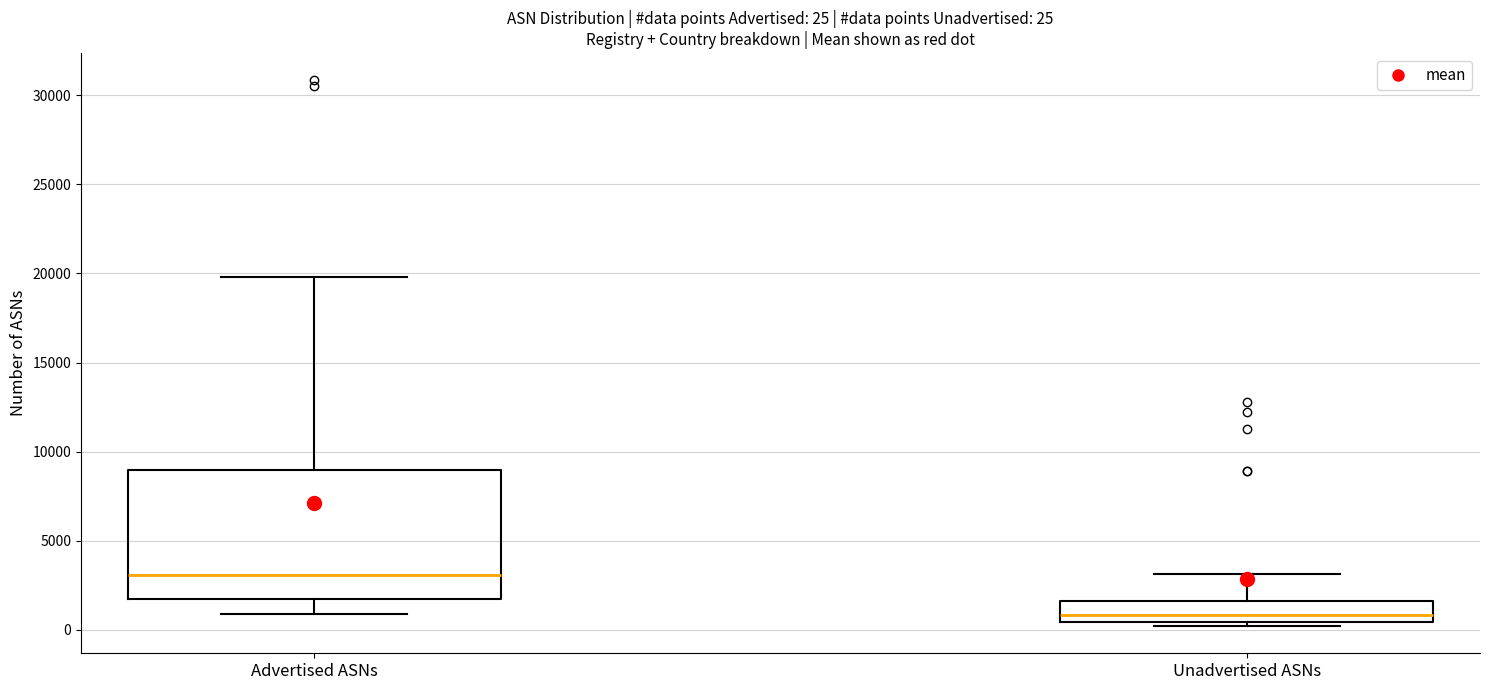

Which box's median line is the highest?

Advertised ASNs